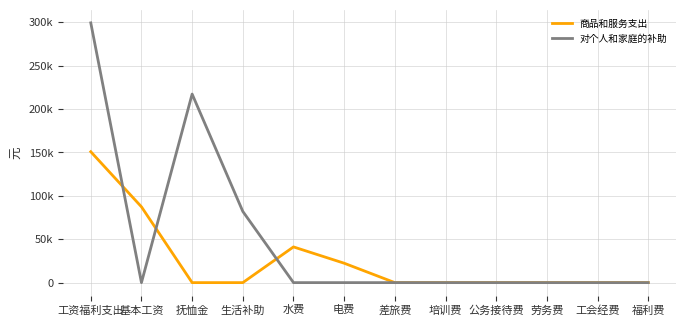

Does the chart have visible grid lines?

Yes